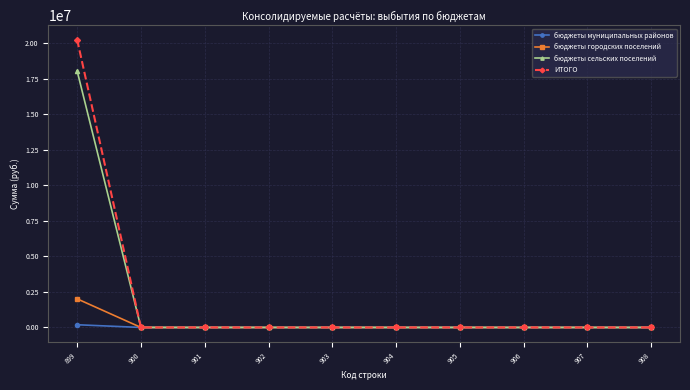

At how many categories does at least one series exceed 2315467?

1